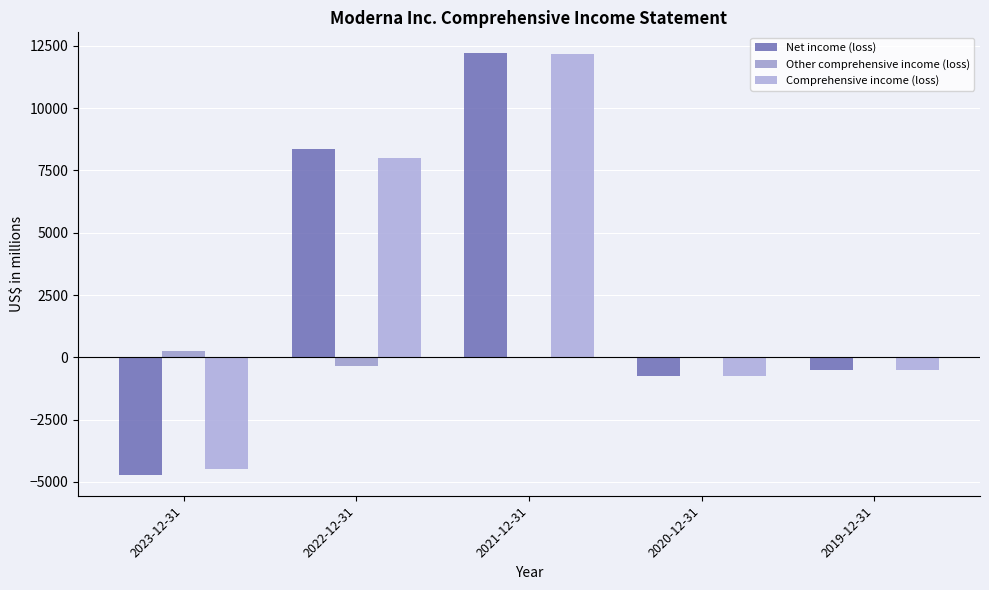

Does the chart contain stacked bars?

No